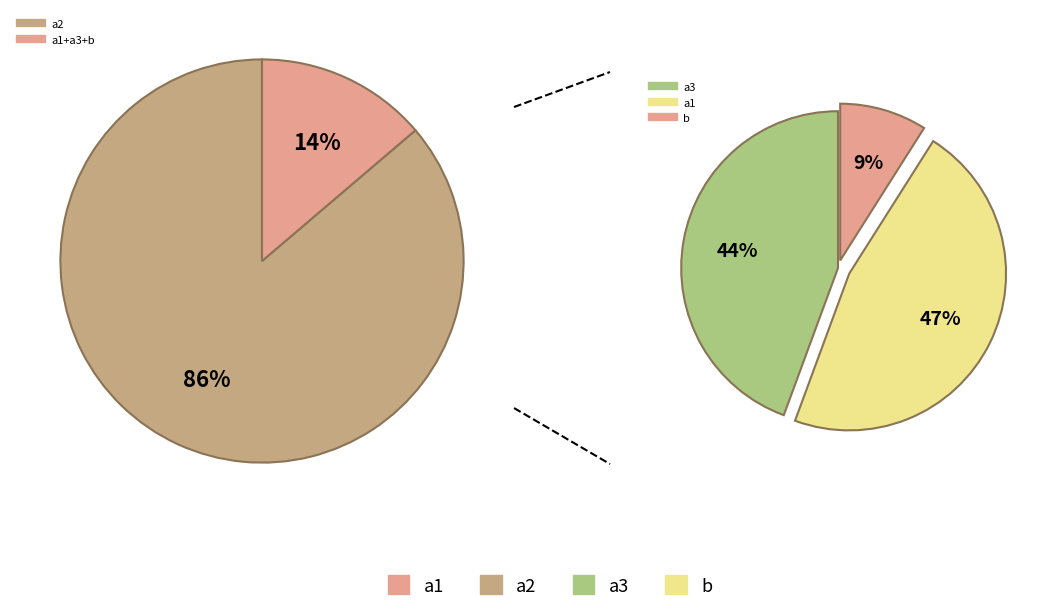

True or false: a4_cons accounts for 1% of the total.

False